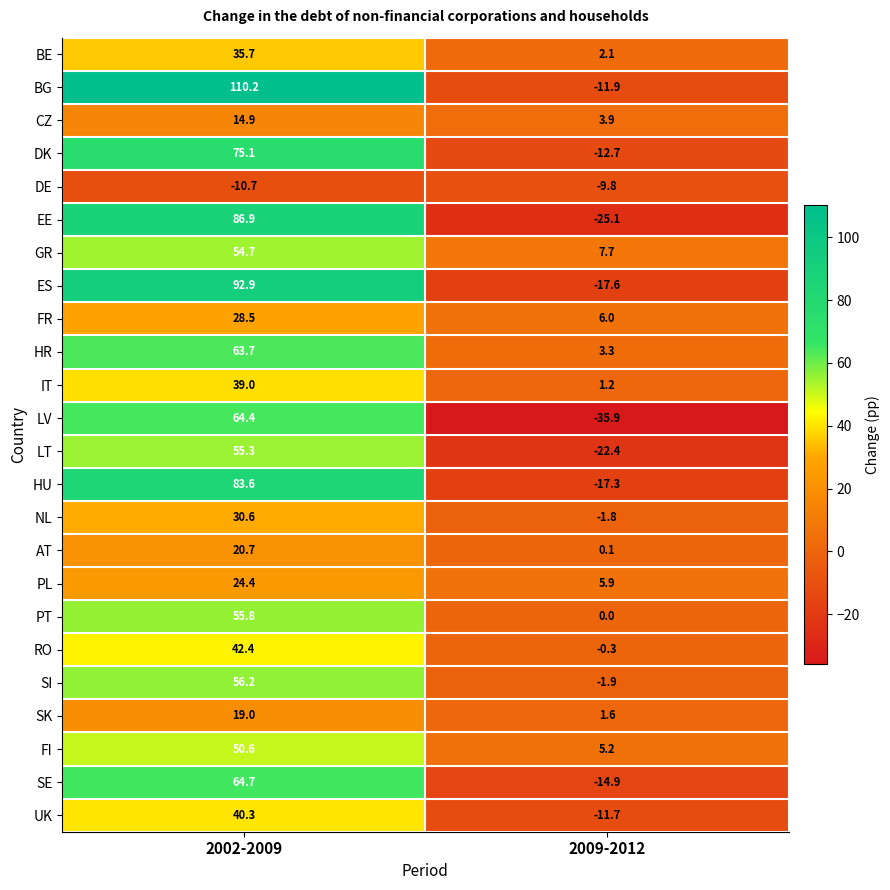

What is the approximate value of DK at 2009-2012?

-12.7